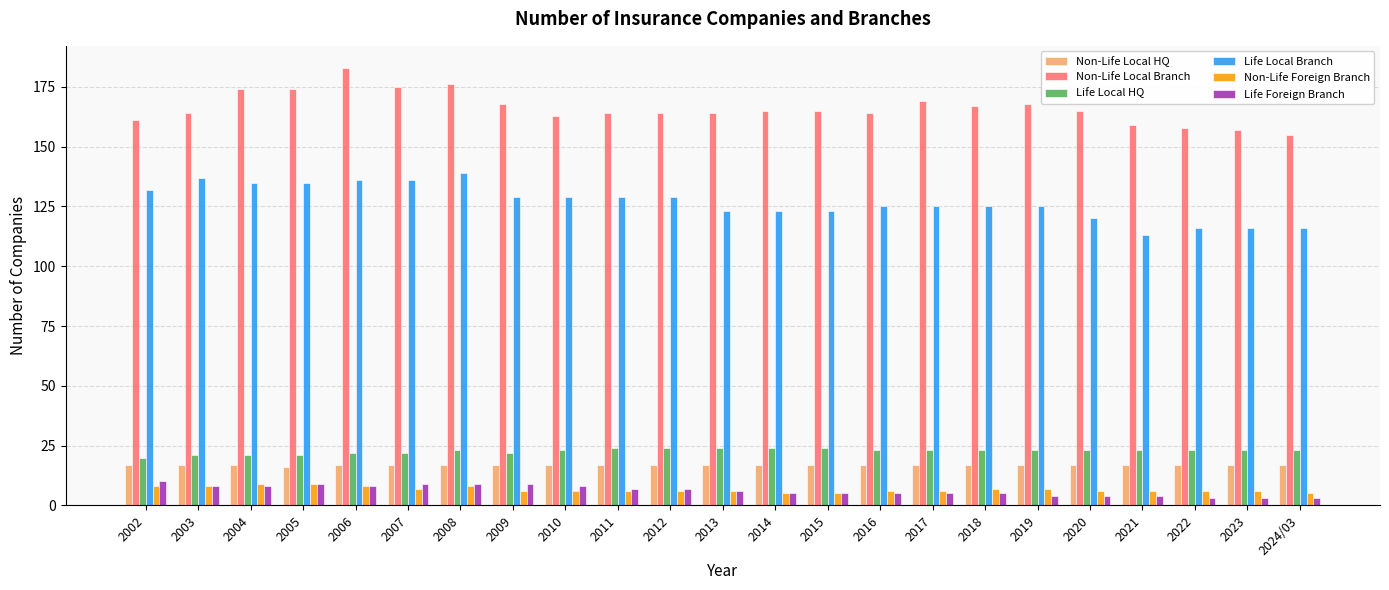

How many data points does each series have?

23